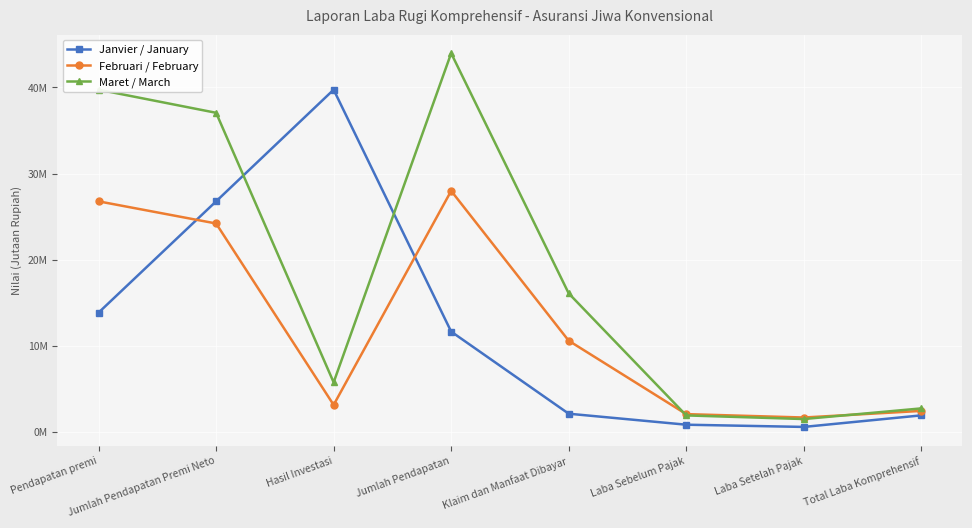

Which category has the lowest value in the Janvier / January series?

Laba Setelah Pajak